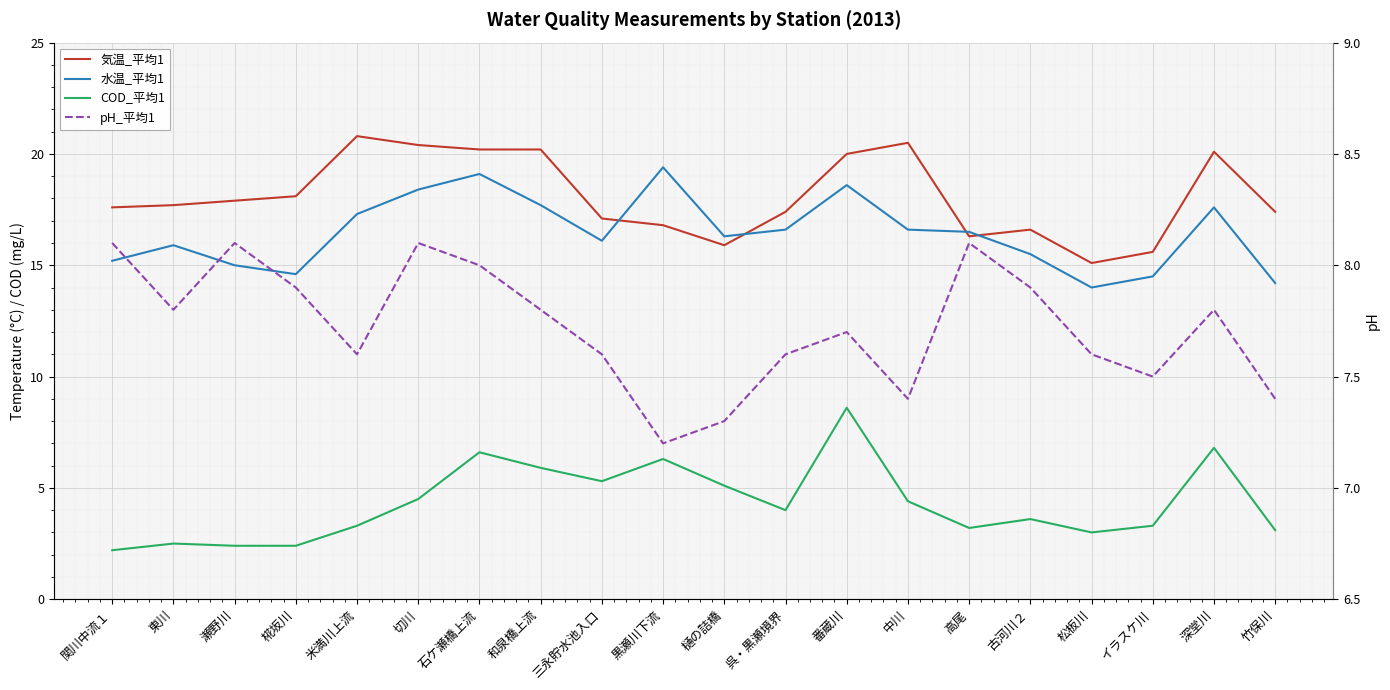

True or false: COD_平均1 and 水温_平均1 intersect in this chart.

False